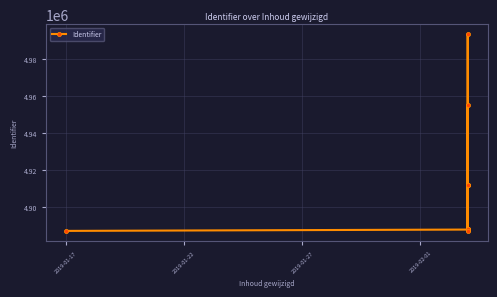

The value at 6 is 2765321. True or false?

False